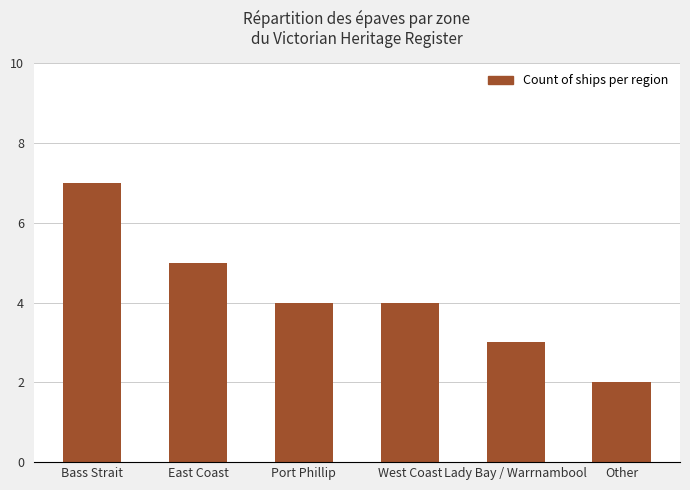

Are the bars grouped side by side (vs. stacked)?

No